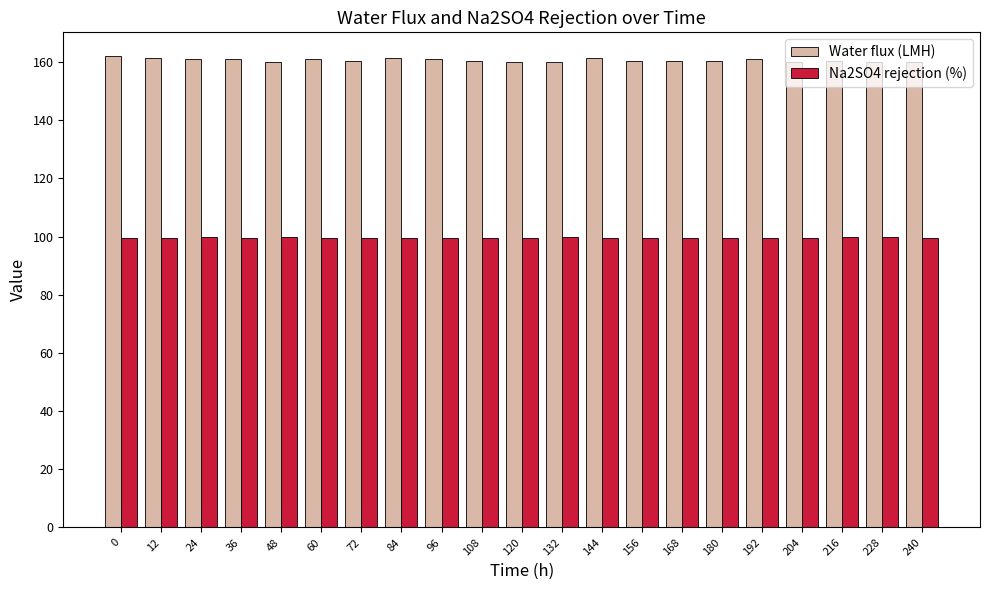

What is the value of the Na2SO4 rejection (%) bar at the 6th from the left?

99.6